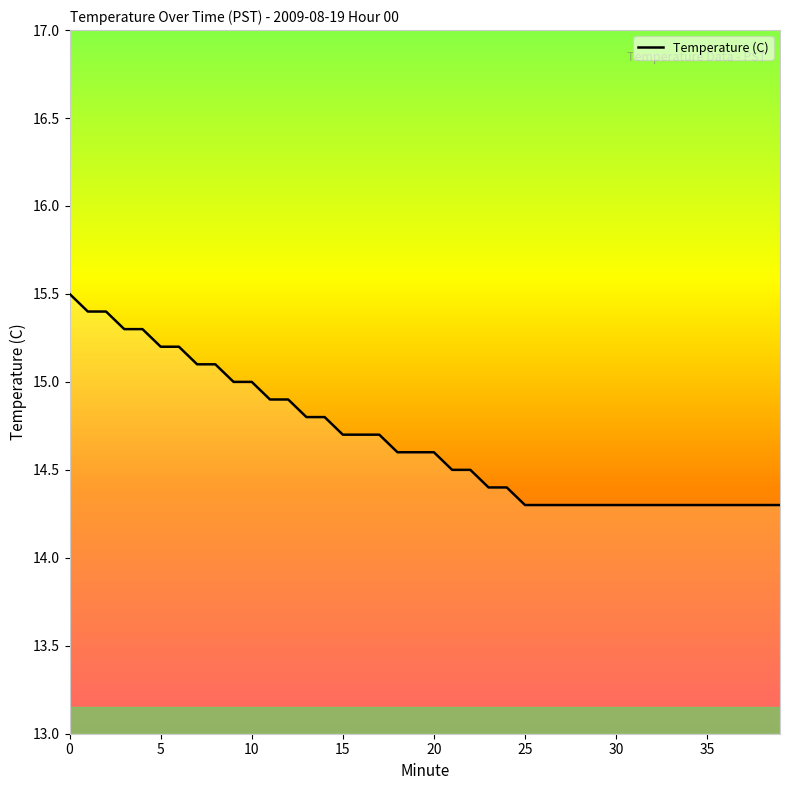

Reading left to right, extract all data points from this chart.

15.5	15.4	15.4	15.3	15.3	15.2	15.2	15.1	15.1	15.0	15.0	14.9	14.9	14.8	14.8	14.7	14.7	14.7	14.6	14.6	14.6	14.5	14.5	14.4	14.4	14.3	14.3	14.3	14.3	14.3	14.3	14.3	14.3	14.3	14.3	14.3	14.3	14.3	14.3	14.3